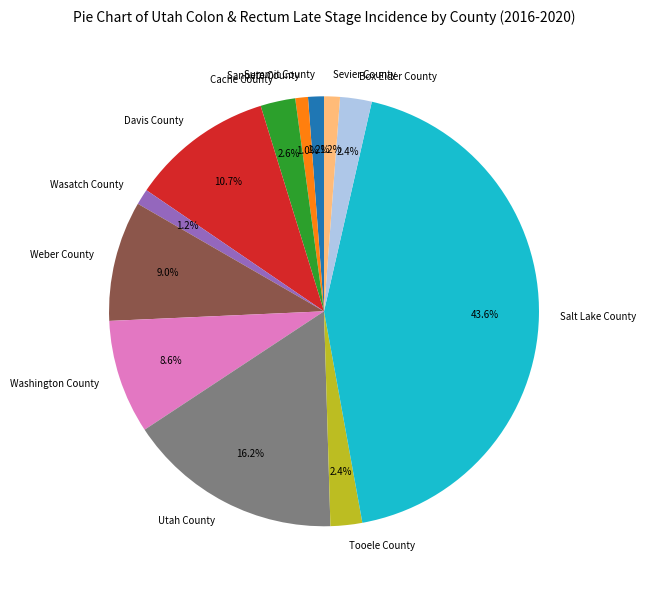

The Summit County slice represents 1% of the pie. True or false?

True